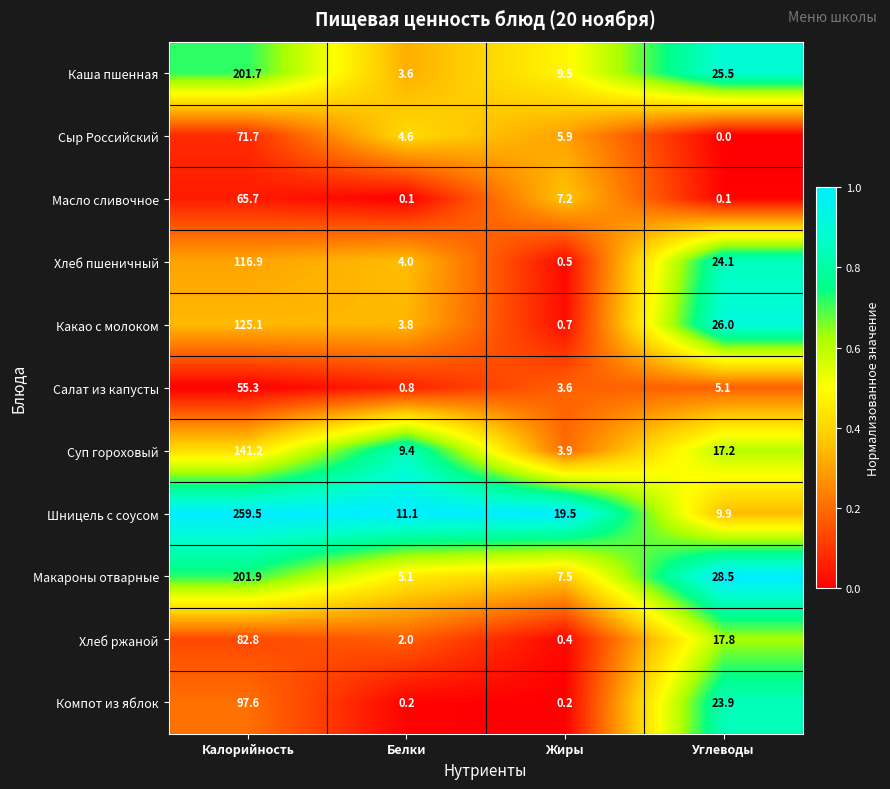

What is the total value across all series at Углеводы?

178.1